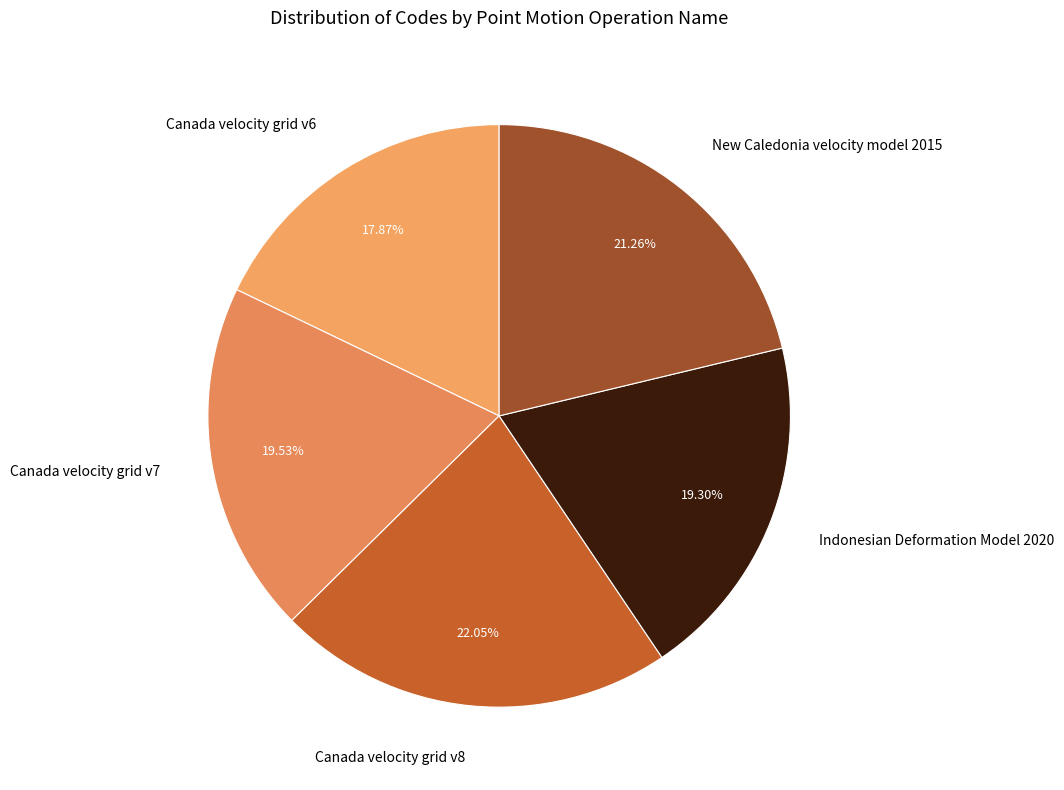

Is there a majority slice in this chart?

No